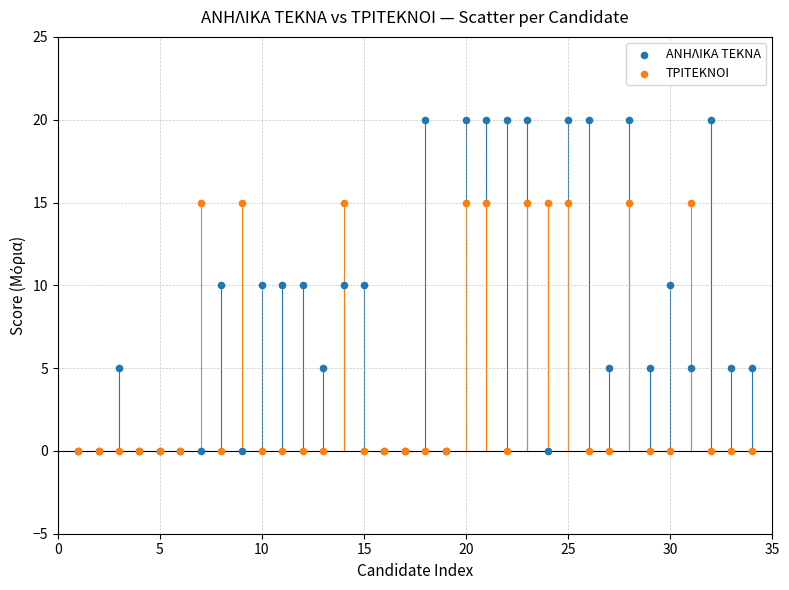

What are all the series names shown in the legend?

ΑΝΗΛΙΚΑ ΤΕΚΝΑ, ΤΡΙΤΕΚΝΟΙ